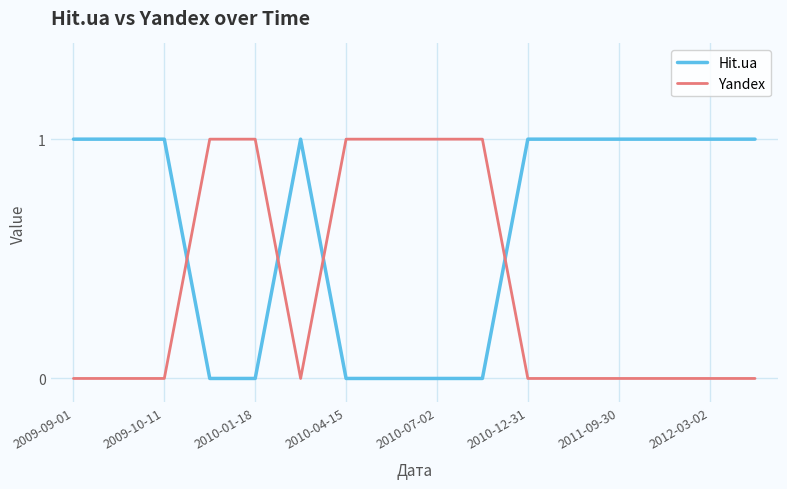

Which series has the largest total across all categories?

Hit.ua